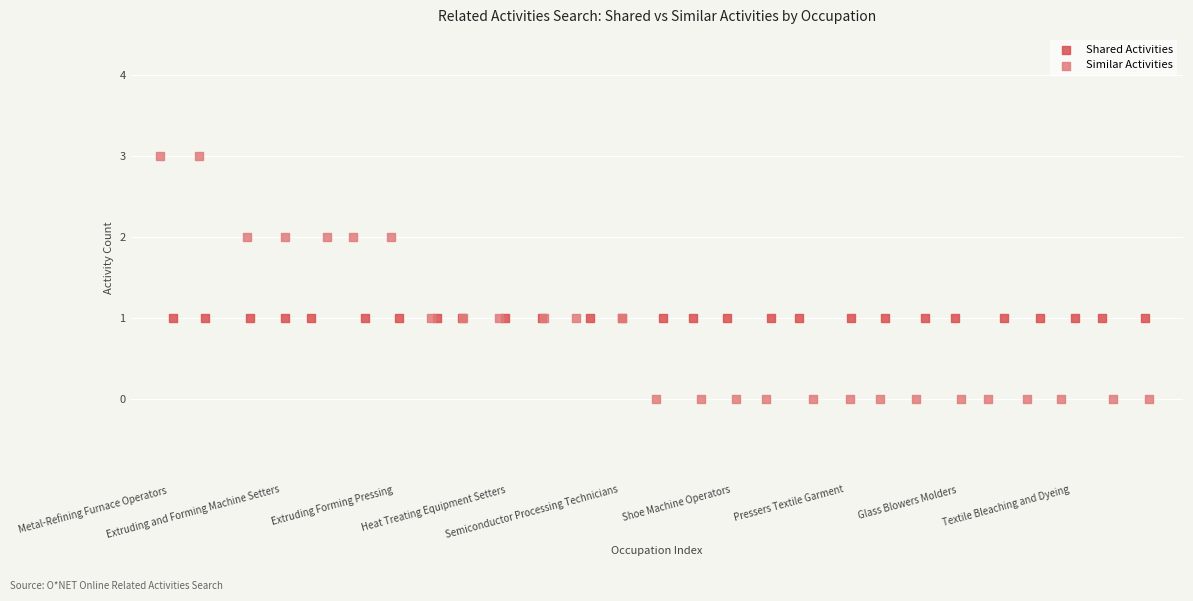

Which series reaches the maximum Y coordinate?

Similar Activities